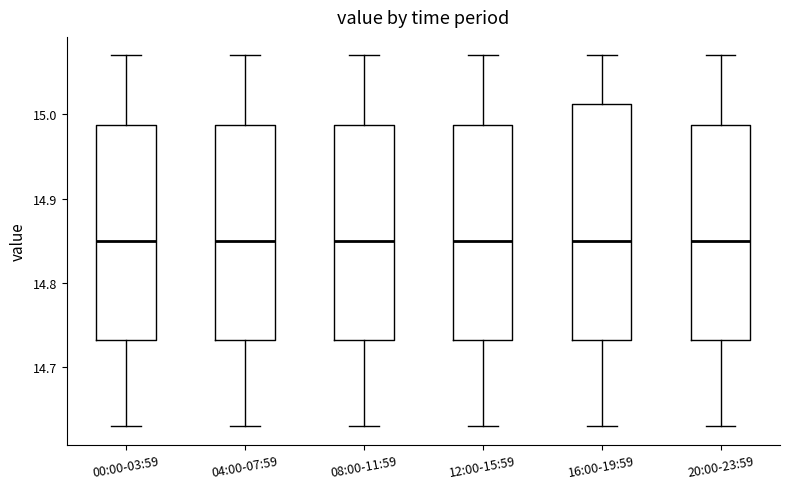

Reading left to right, read every box against the y-axis: the position of its median line, the range the box covers, and the ends of its whiskers. The values are not printed on the chart, so give them approximately, as read against the axis.

00:00-03:59: median 14.85, box 14.73 to 14.99, whiskers 14.63 to 15.07
04:00-07:59: median 14.85, box 14.73 to 14.99, whiskers 14.63 to 15.07
08:00-11:59: median 14.85, box 14.73 to 14.99, whiskers 14.63 to 15.07
12:00-15:59: median 14.85, box 14.73 to 14.99, whiskers 14.63 to 15.07
16:00-19:59: median 14.85, box 14.73 to 15.01, whiskers 14.63 to 15.07
20:00-23:59: median 14.85, box 14.73 to 14.99, whiskers 14.63 to 15.07